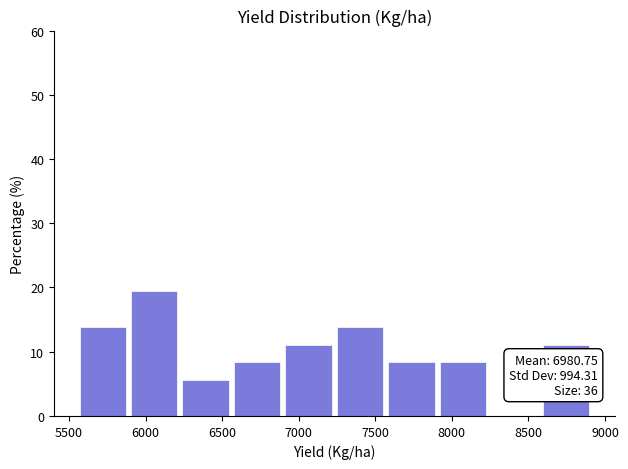

Which range on the x-axis has the tallest bar?

5900 to 6200